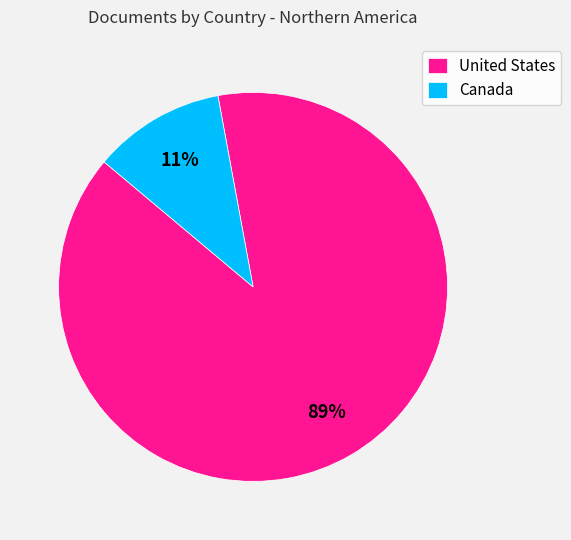

Count the number of slices in the pie.

2